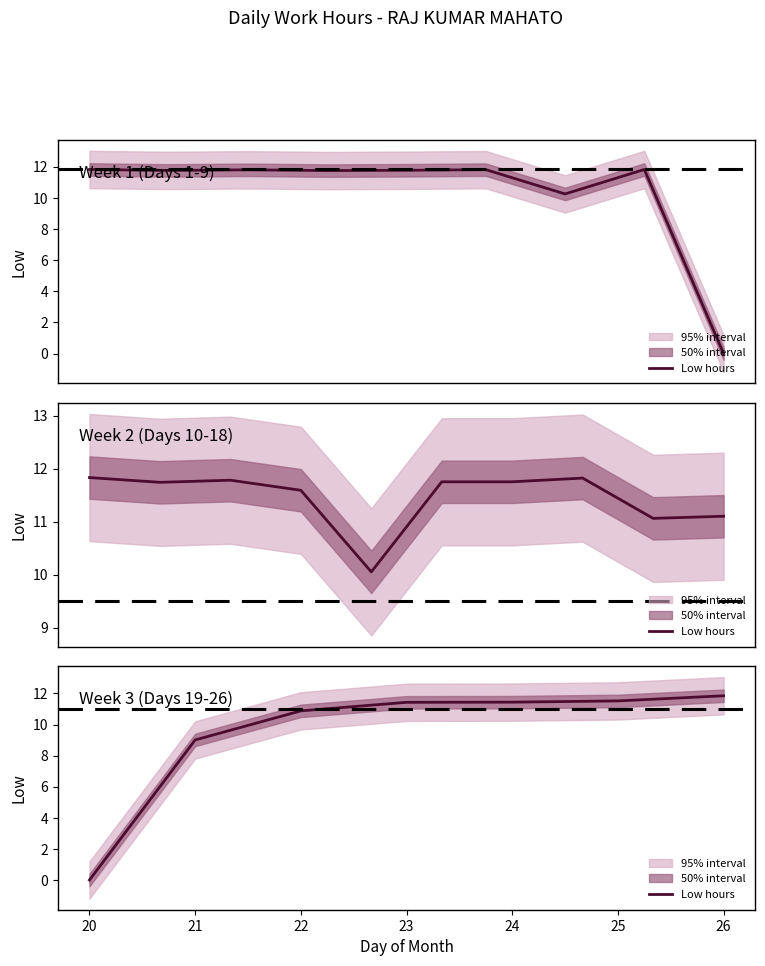

The chart shows a value of 19.5 at 25. True or false?

False